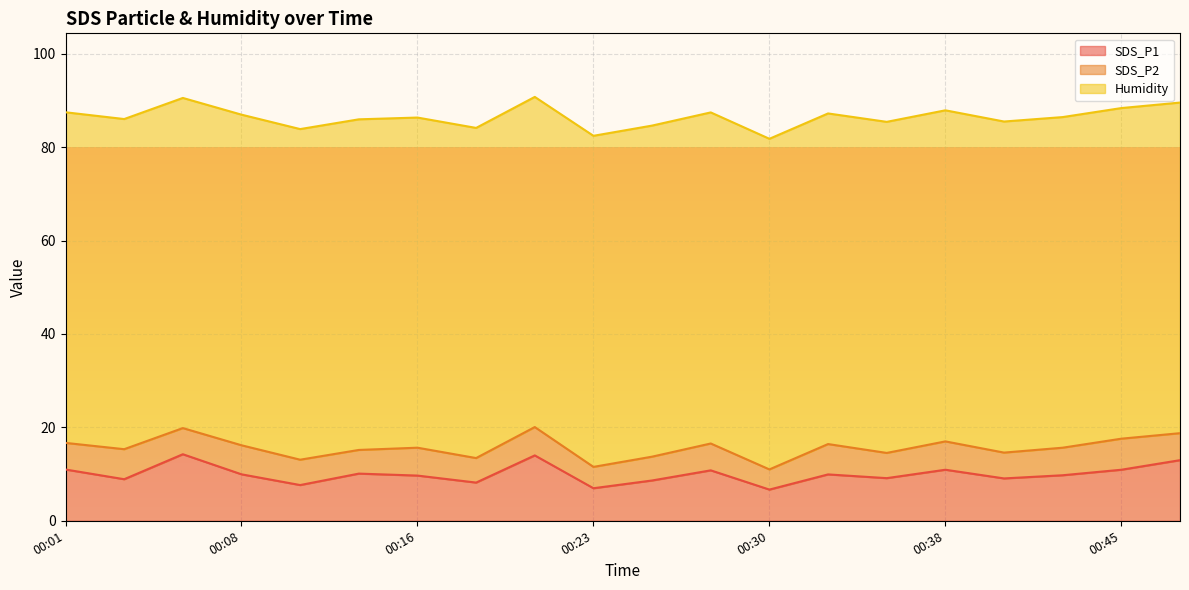

Which series has the widest spread of values?

SDS_P1